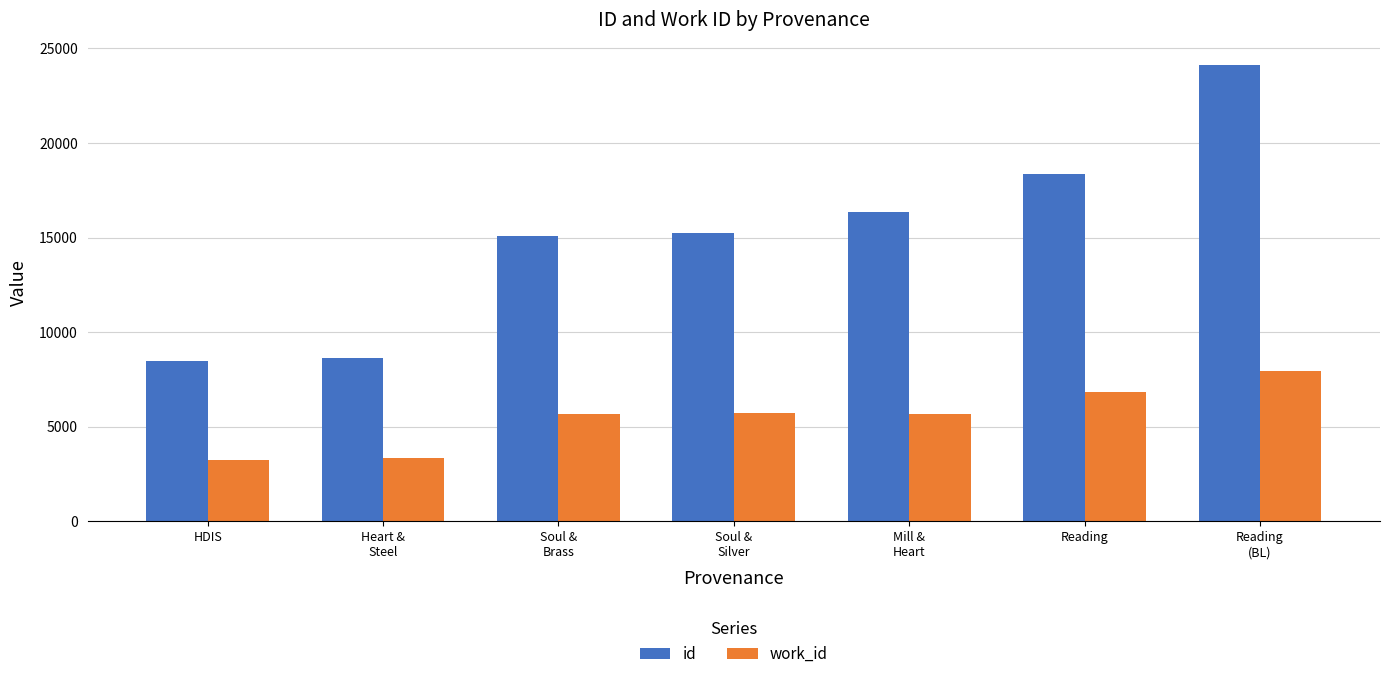

What is the label of the 7th bar from the left?

Reading
(BL)